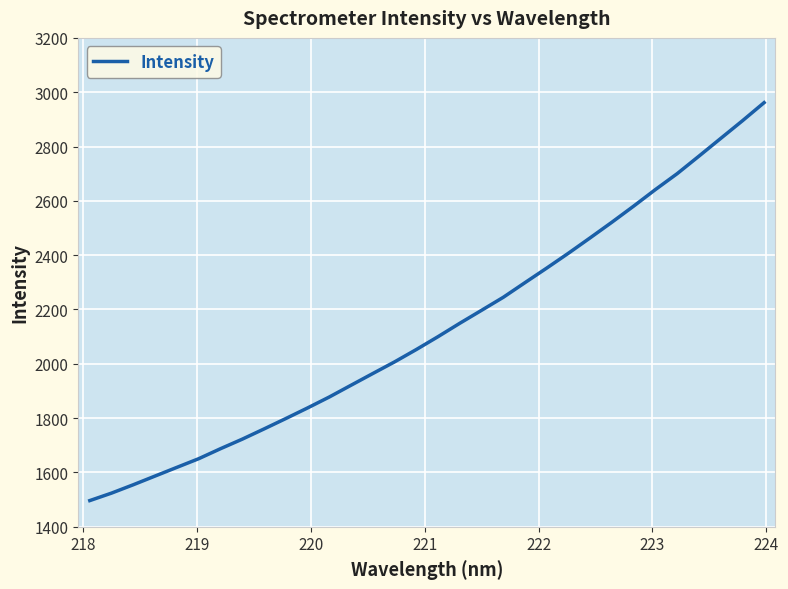

True or false: there are more than 2 points higher than both neighbors.

False